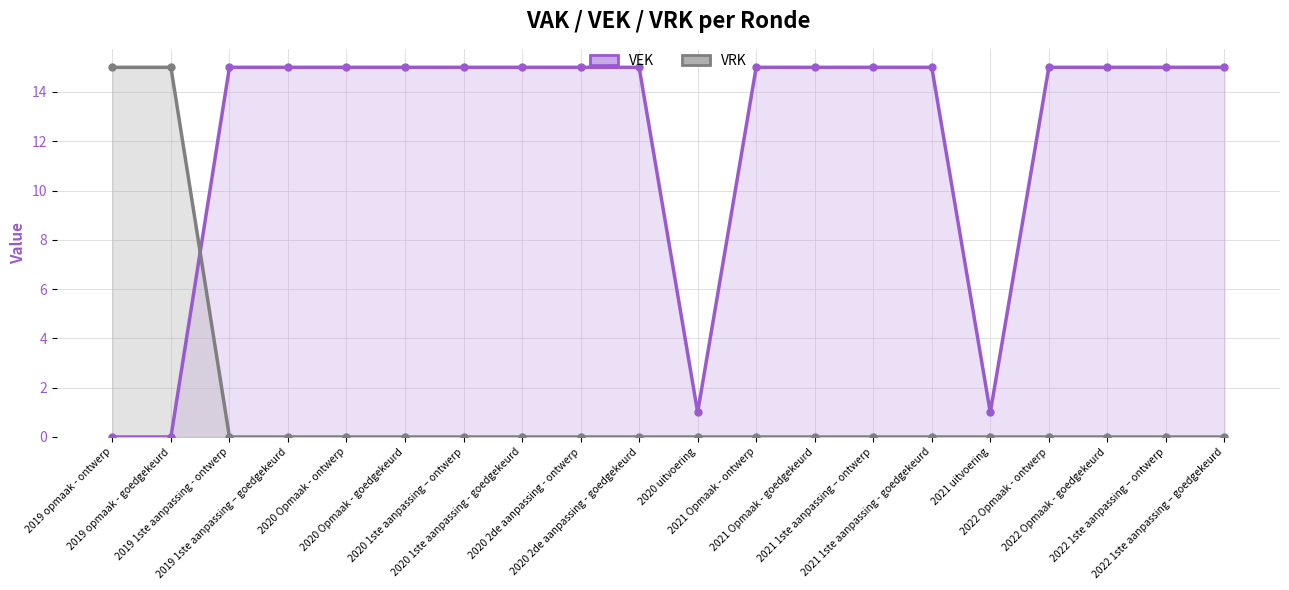

Is it true that VEK equals 15 at 2022 1ste aanpassing – ontwerp?

True